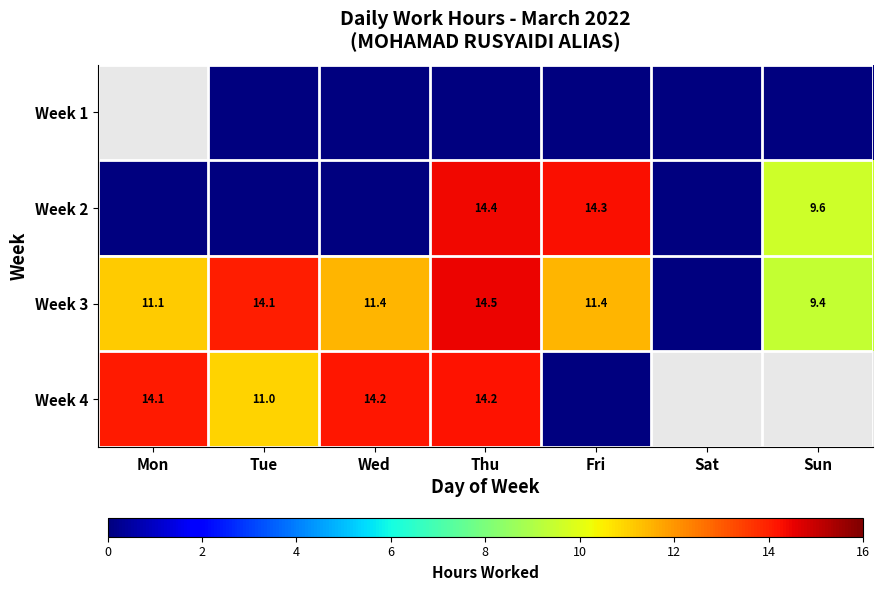

What is the spread (max minus min) of values at Thu?

14.5